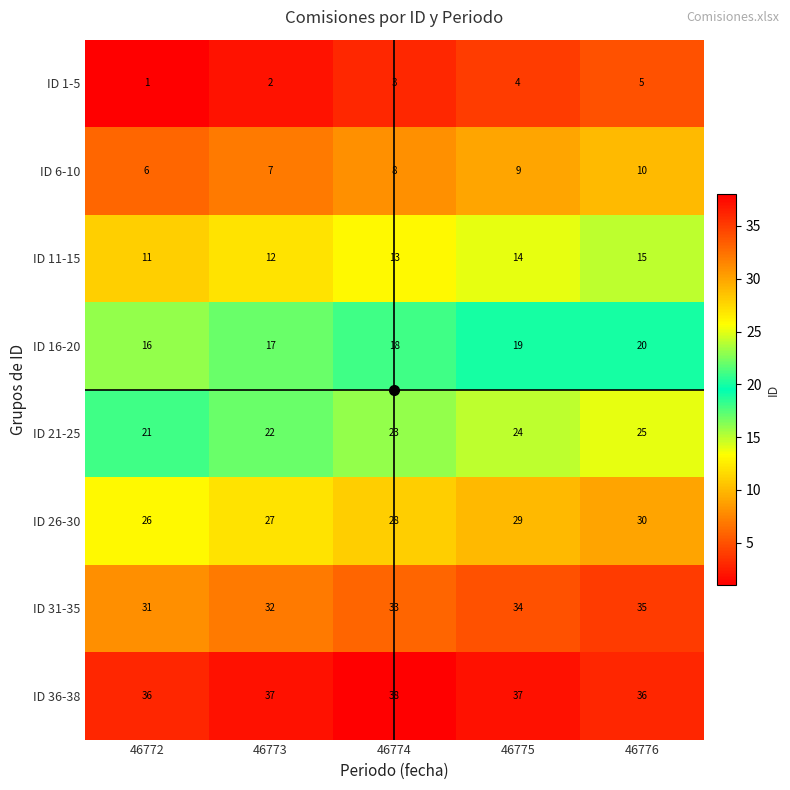

Which category has the highest value in the ID 6-10 series?

46776